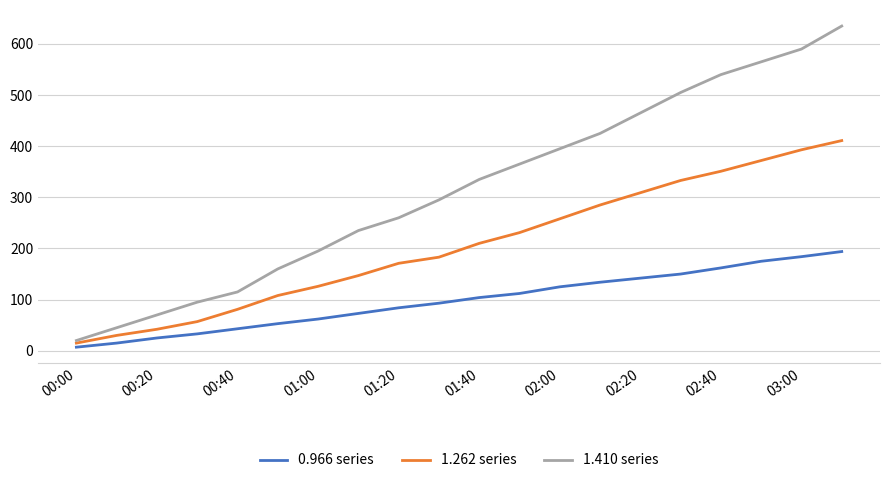

What is the average value of the 1.262 series series?

205.7